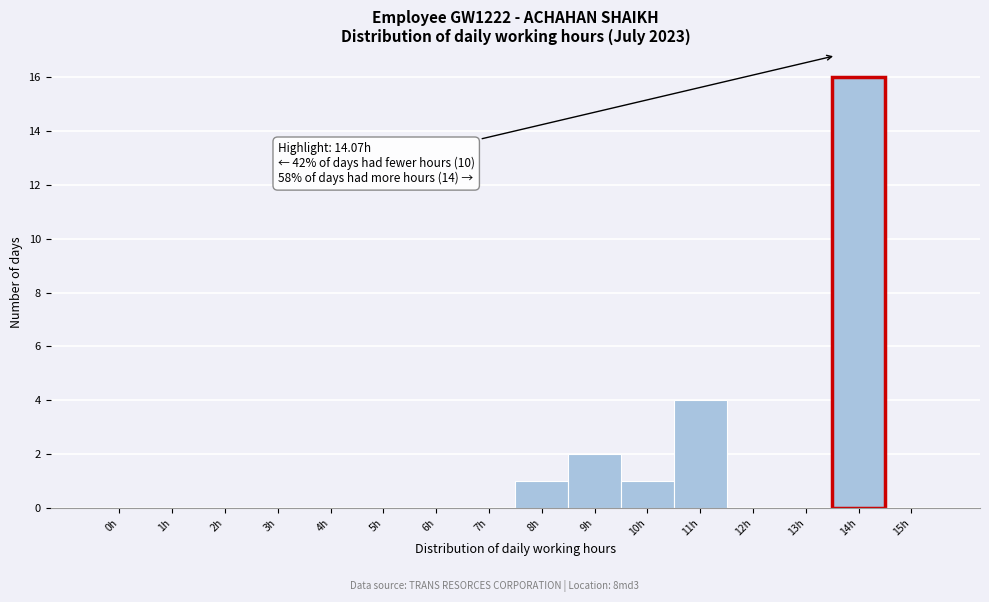

Reading left to right, transcribe all the data shown in this chart.

0h=0	1h=0	2h=0	3h=0	4h=0	5h=0	6h=0	7h=0	8h=1	9h=2	10h=1	11h=4	12h=0	13h=0	14h=16	15h=0